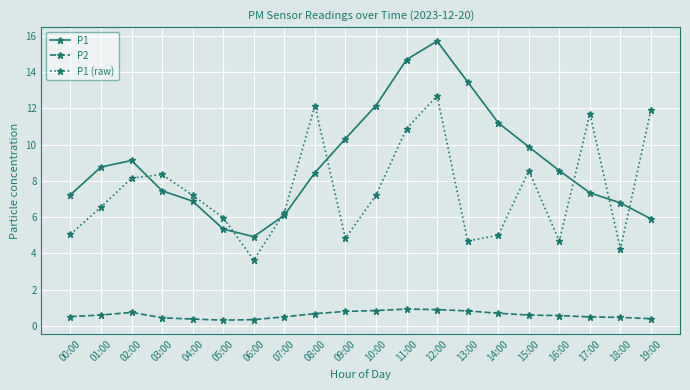

What is the maximum value shown in the chart?

15.7